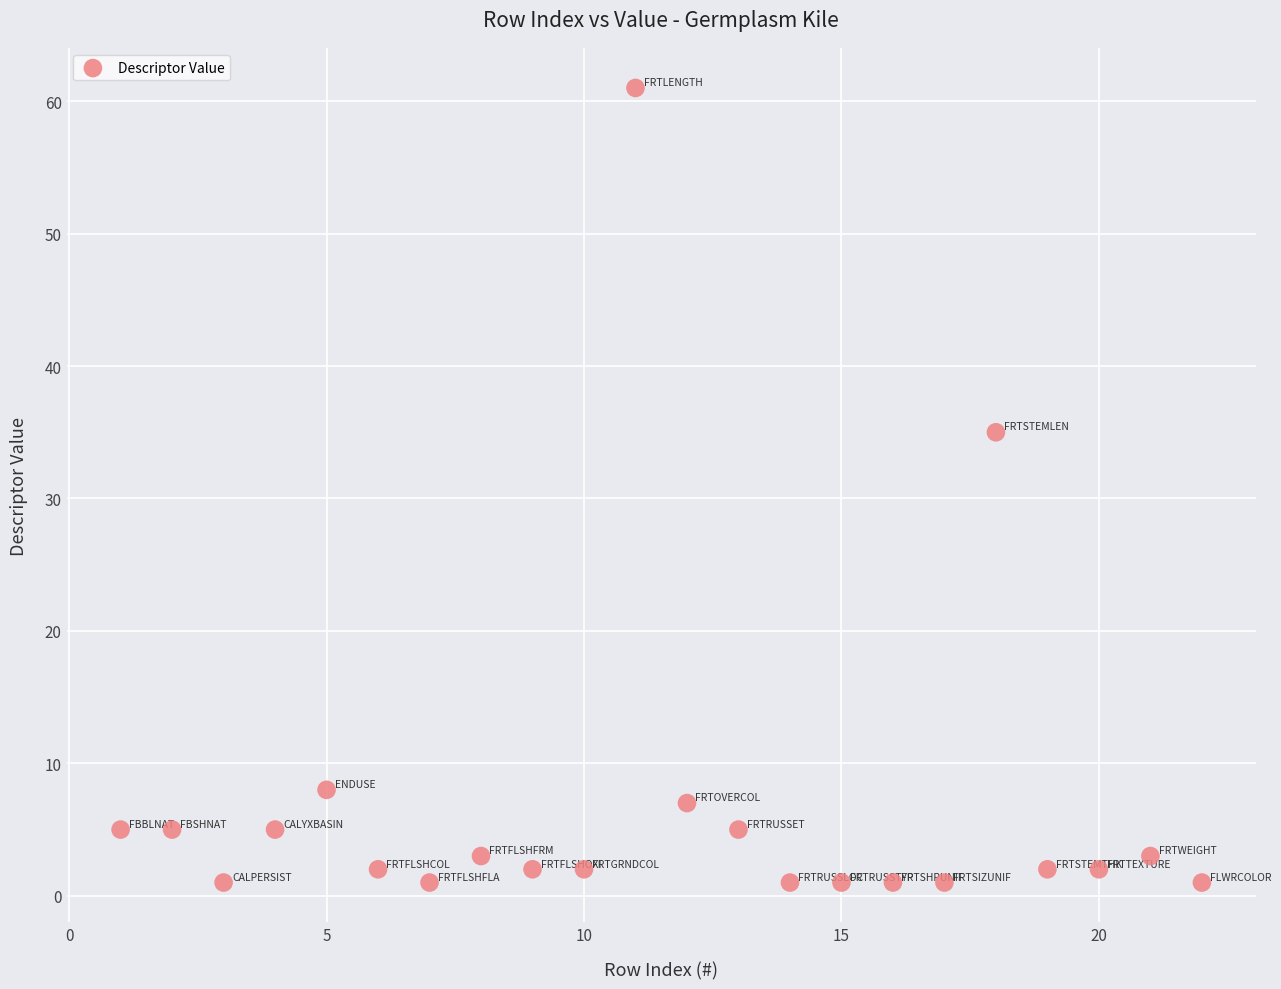

What Y value in the scatter plot is closest to 31?

35